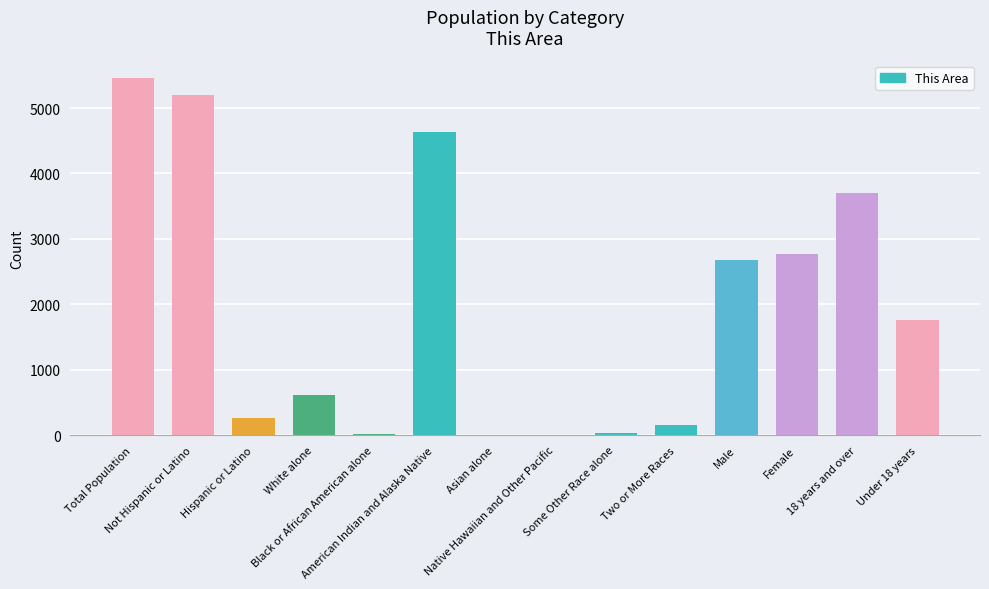

What is the maximum value shown in the chart?

5454